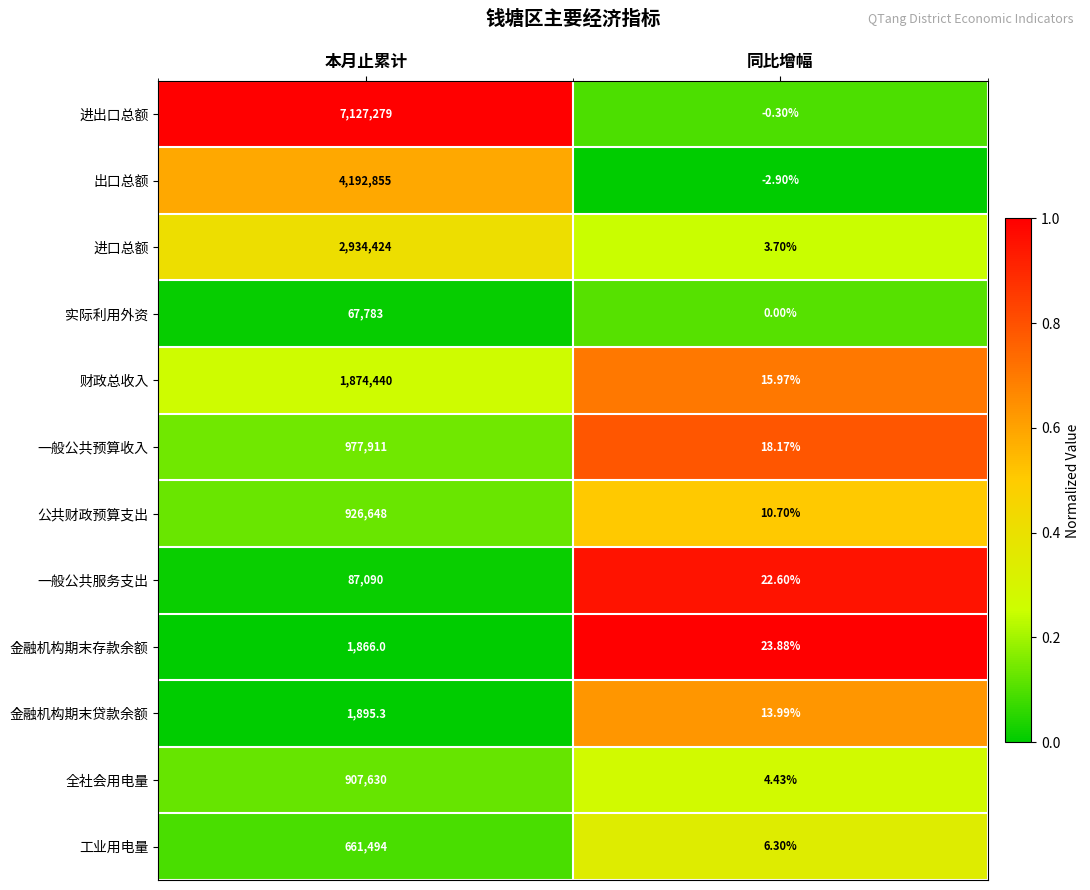

Rank the series at 同比增幅 from highest to lowest value.

金融机构期末存款余额, 一般公共服务支出, 一般公共预算收入, 财政总收入, 金融机构期末贷款余额, 公共财政预算支出, 工业用电量, 全社会用电量, 进口总额, 实际利用外资, 进出口总额, 出口总额